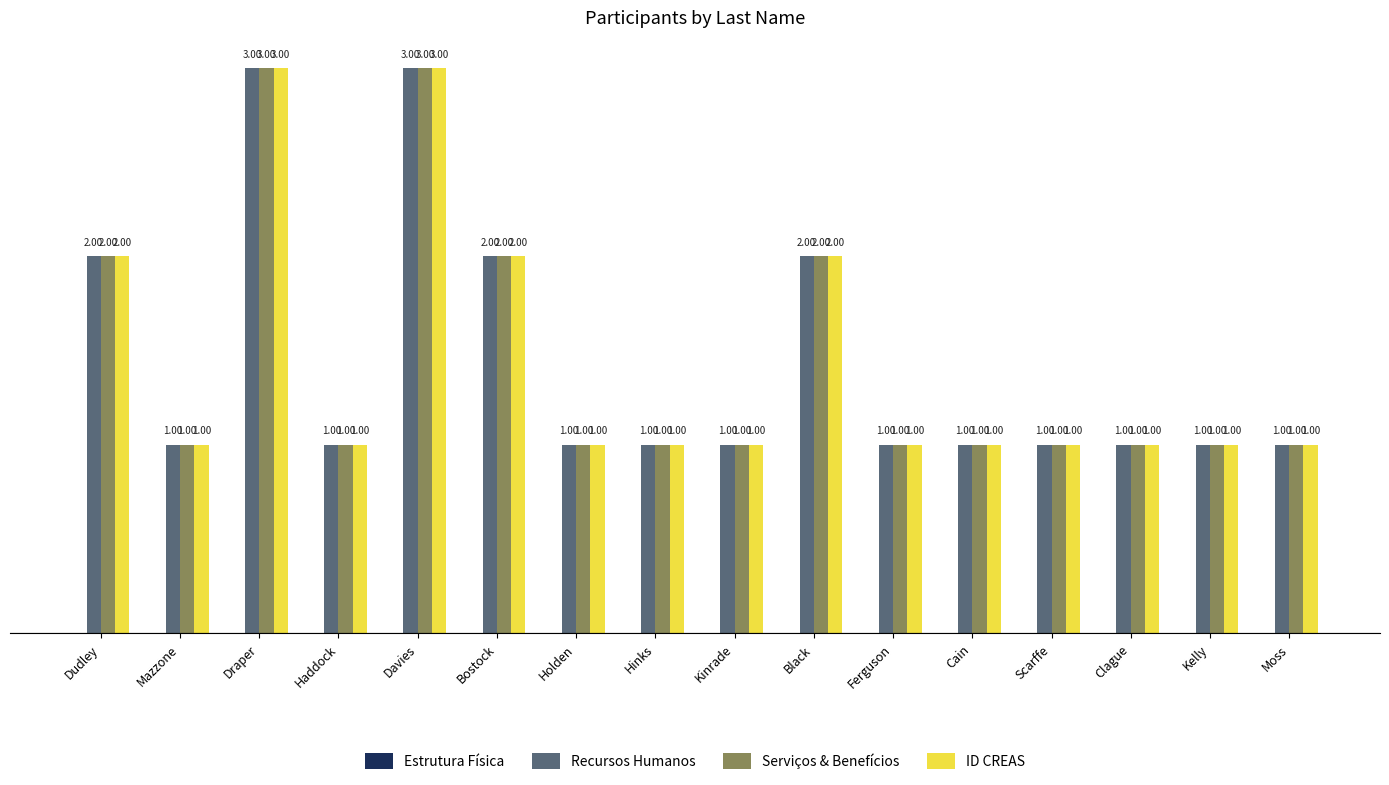

What is the label of the 9th bar from the right?

Hinks